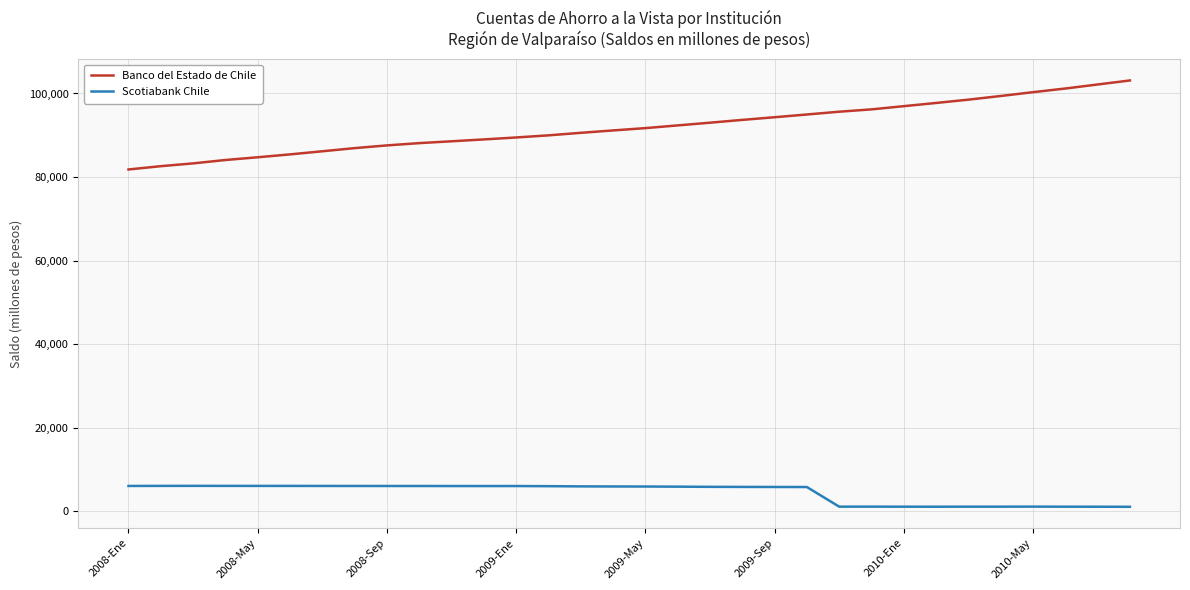

Does the chart display data point markers on the line(s)?

No